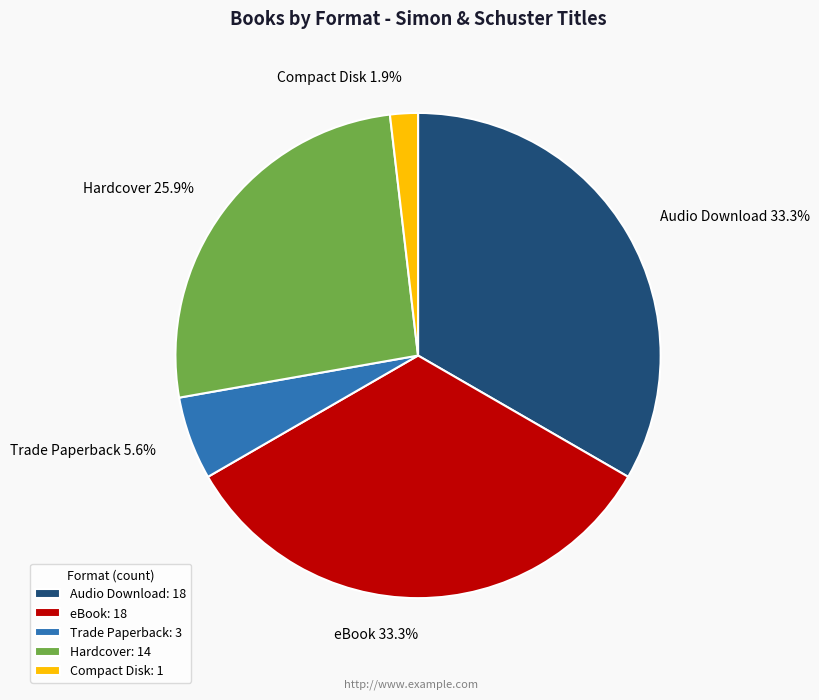

What percentage is the Audio Download slice, to the nearest percent?

33%